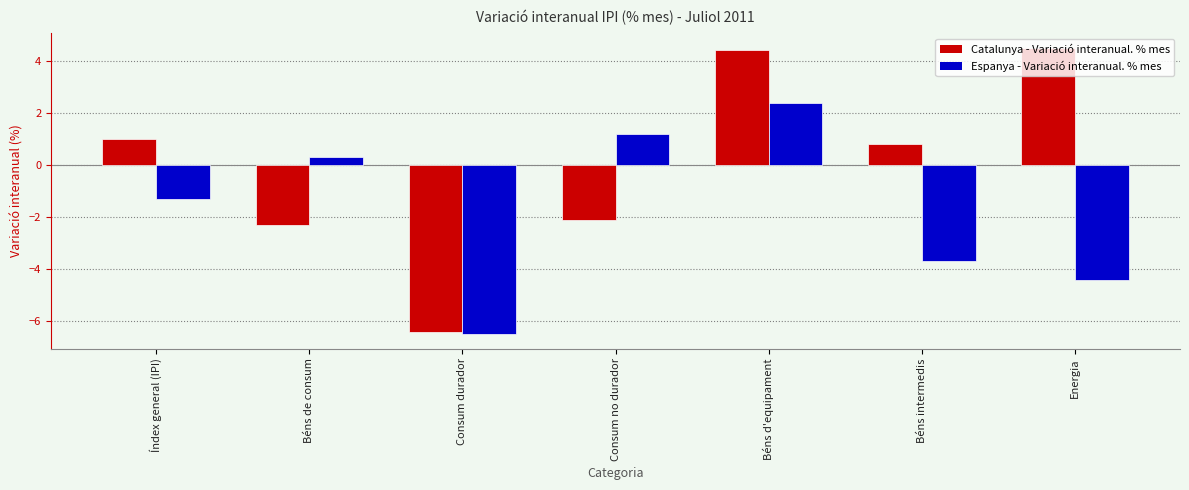

What is the maximum value shown in the chart?

4.5